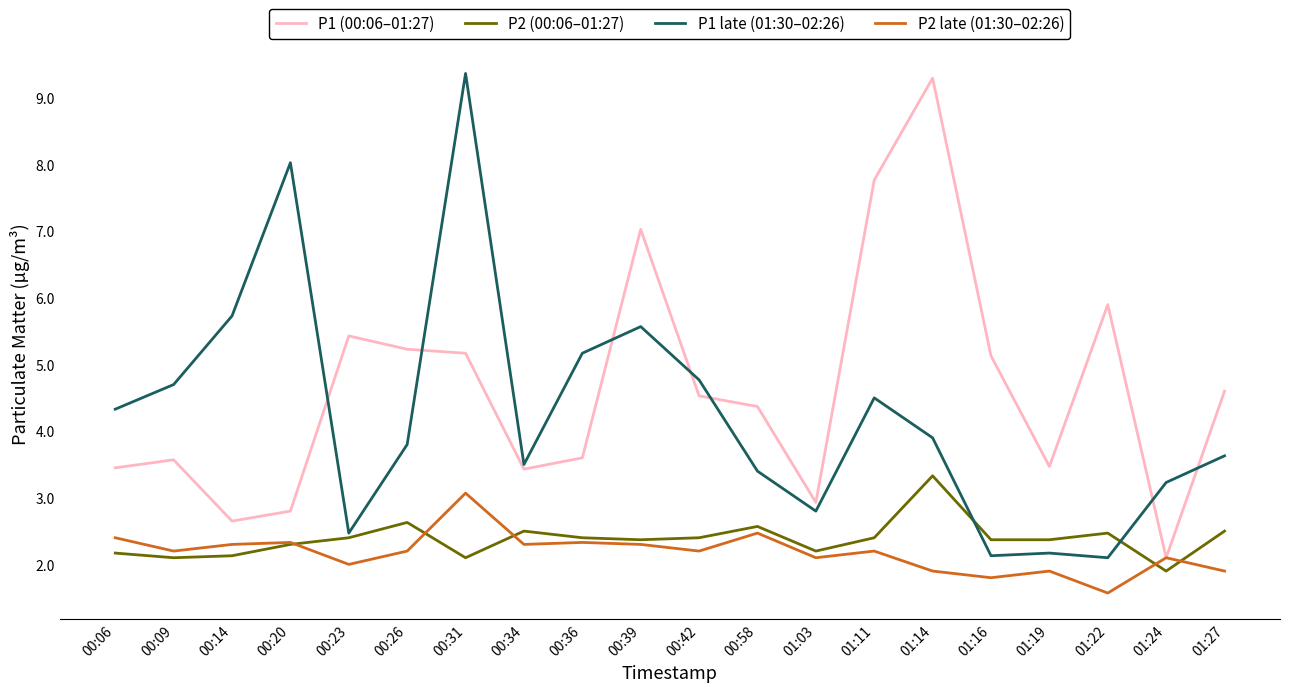

The P2 late (01:30–02:26) series shows 0.7 at 01:14. True or false?

False